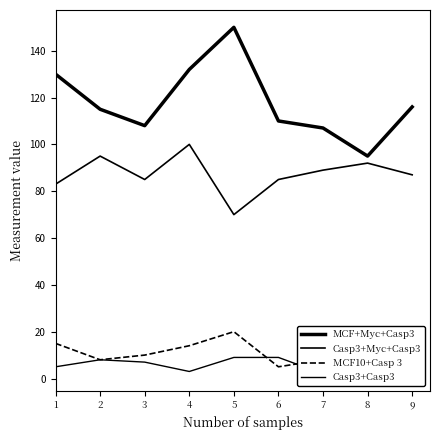

What is the total value across all series at 7?

206